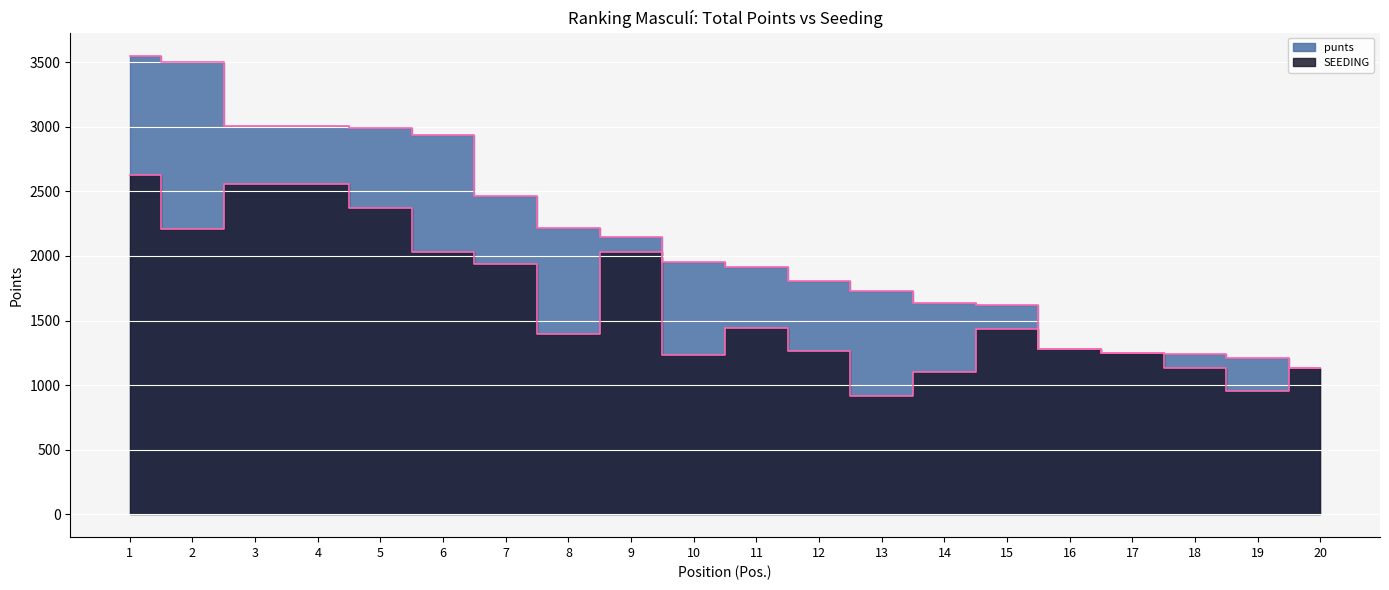

Rank the series at 19 from lowest to highest value.

SEEDING, punts